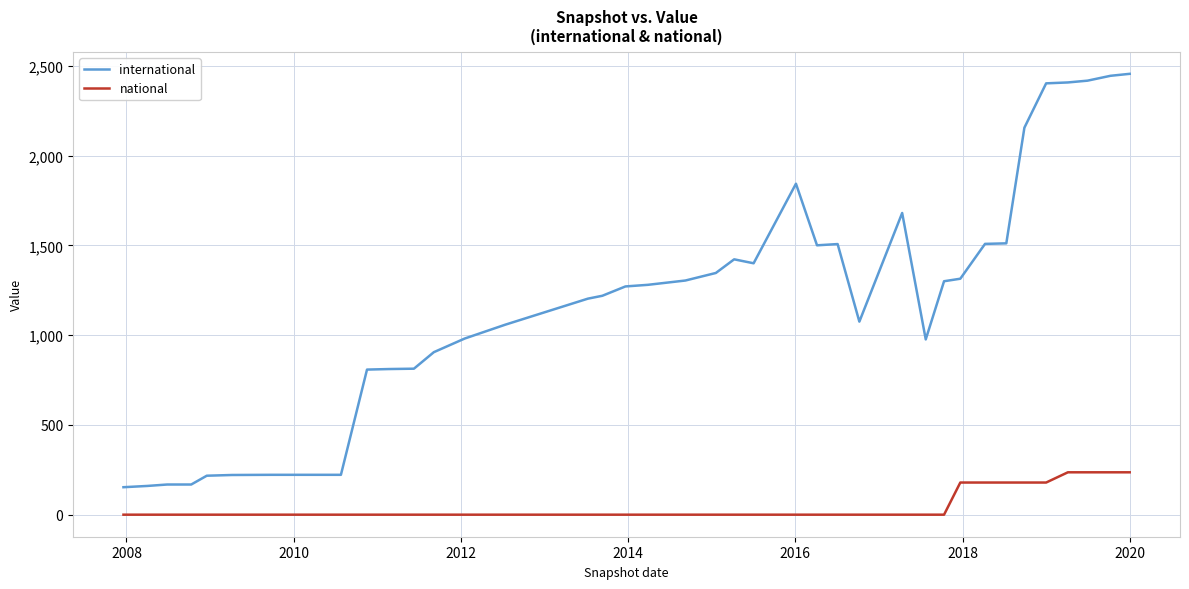

Which series has the largest range (max minus min)?

international